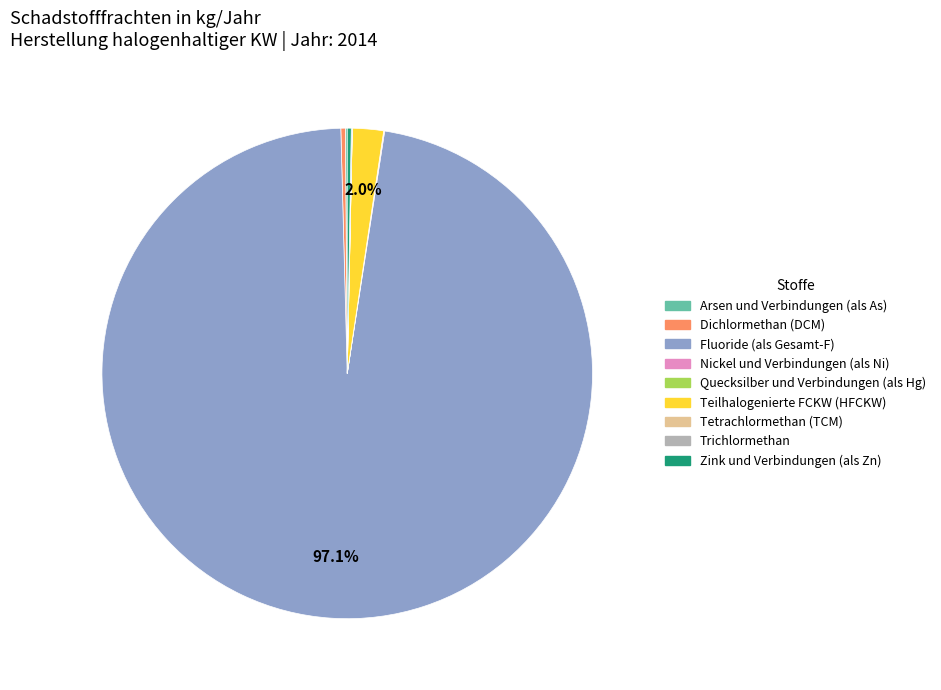

Which category has the biggest portion of the pie?

Fluoride (als Gesamt-F)